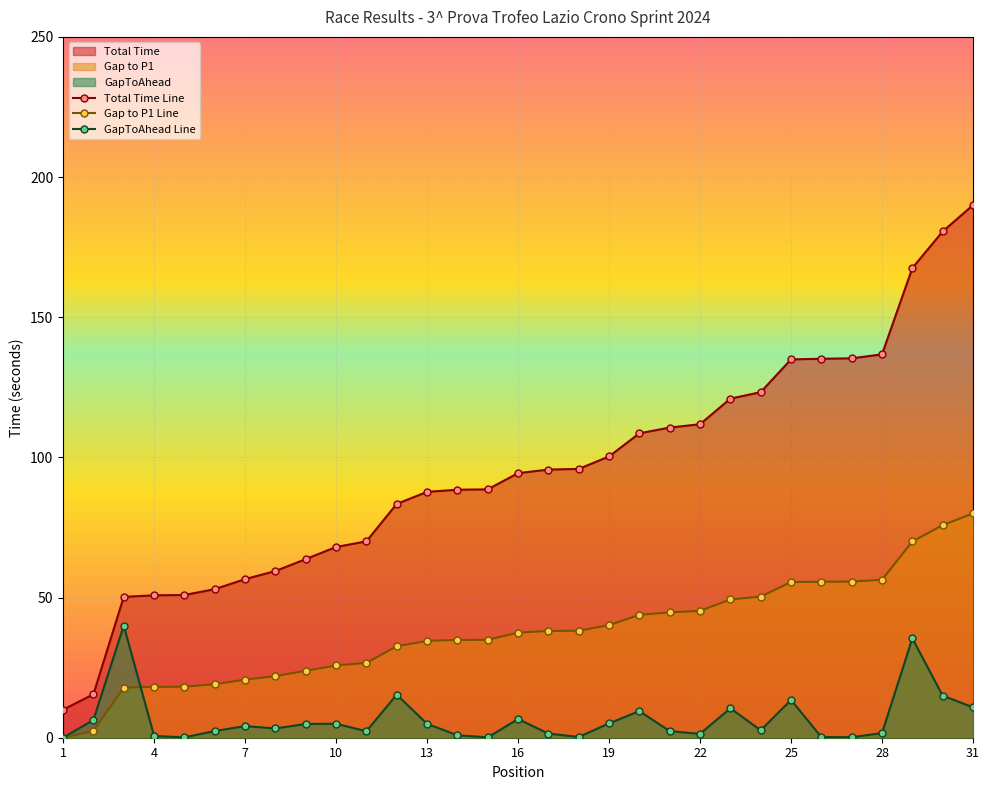

What is the greatest value displayed?

190.0